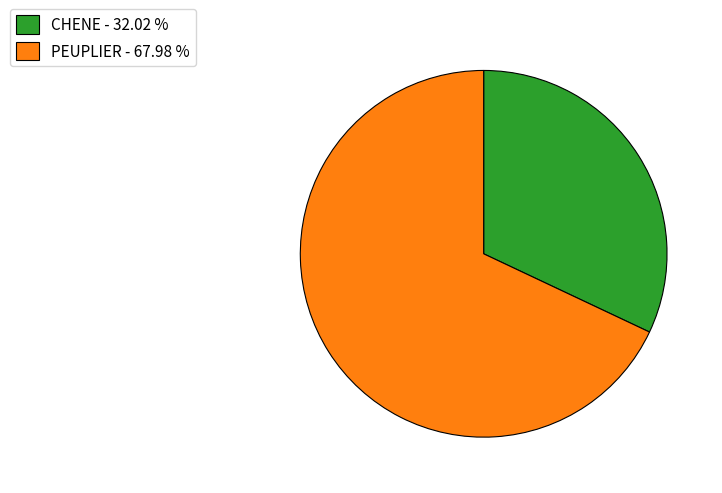

Do PEUPLIER - 67.98 % and CHENE - 32.02 % together represent more than half of the pie?

Yes